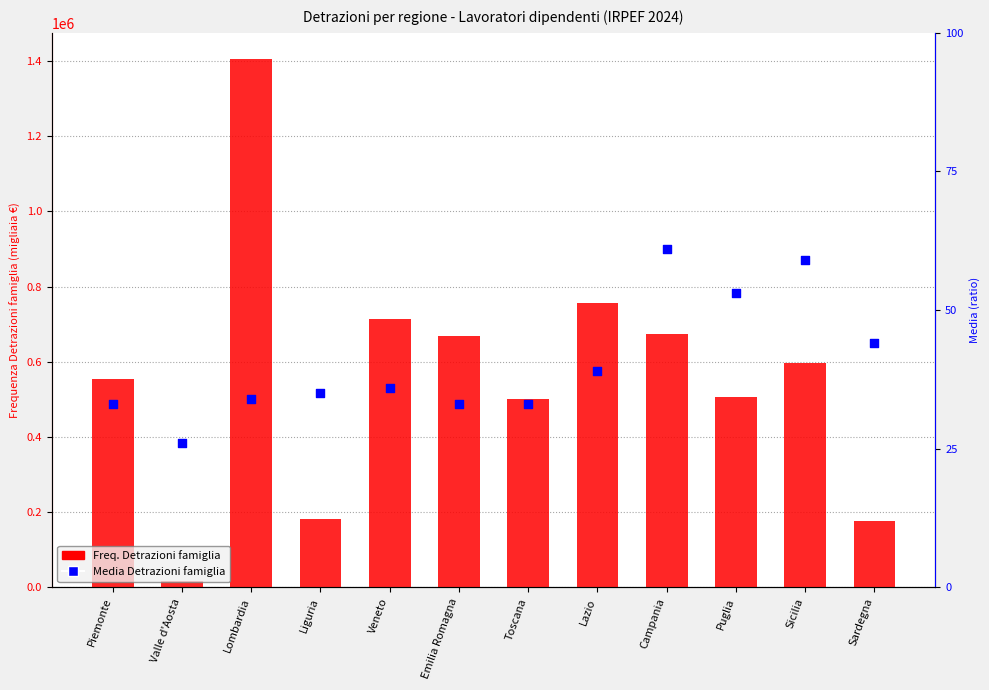

At which category is the sum across all series the highest?

Lombardia